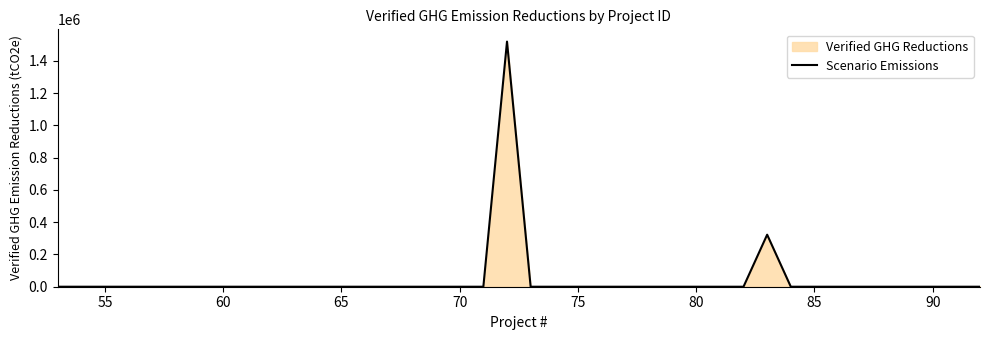

What is the greatest value displayed?

1520100